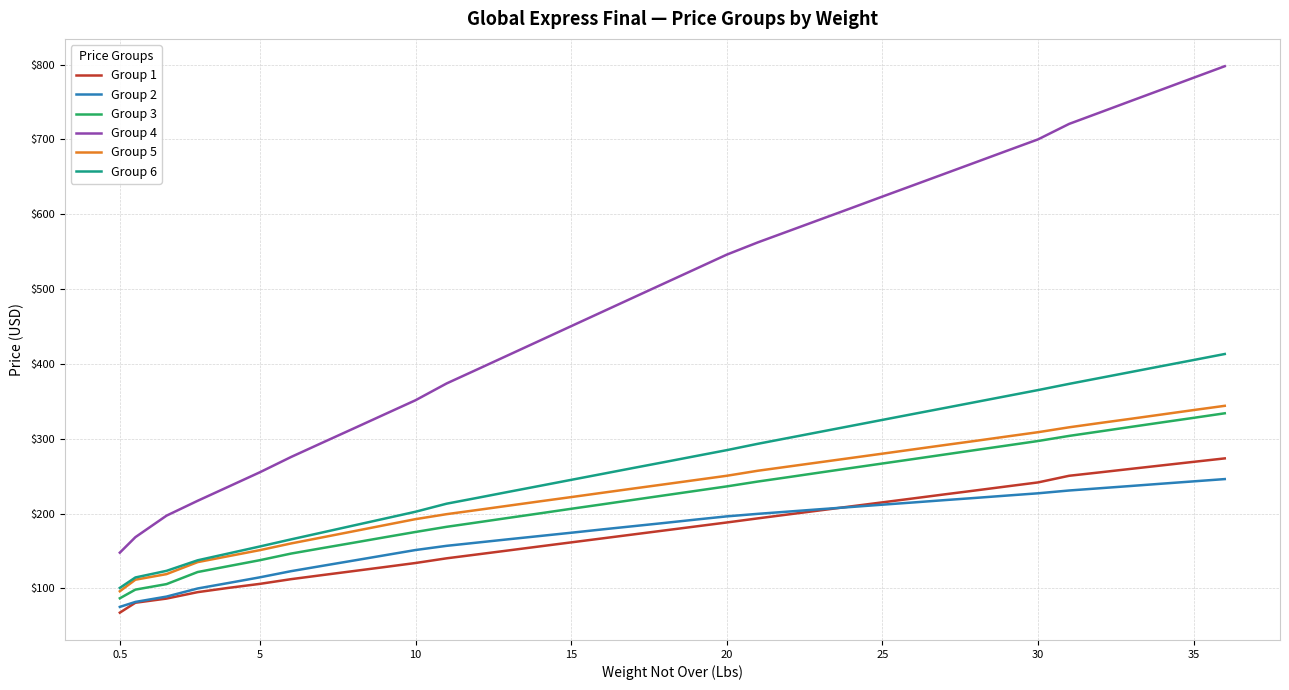

What is the greatest value displayed?

797.8